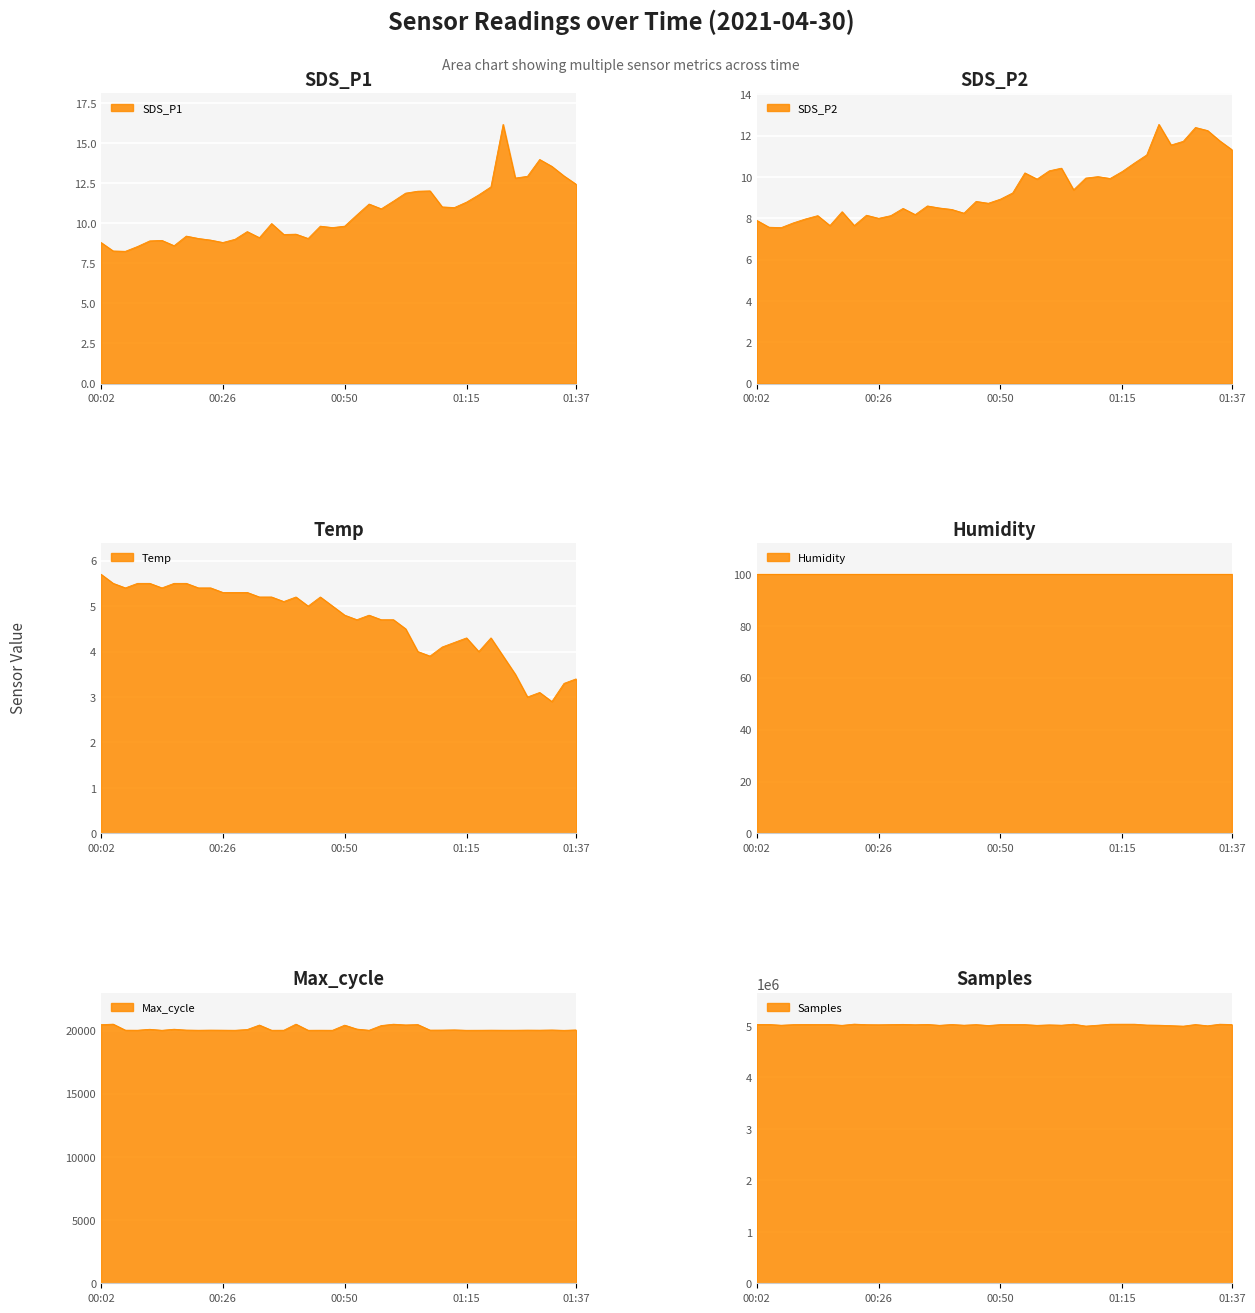

What is the average value of the SDS_P1 series?

10.6